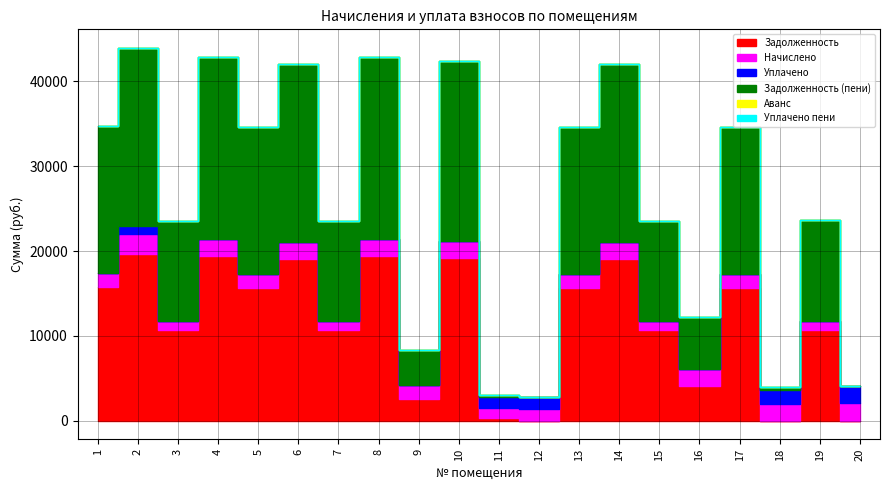

What is the total value across all series at 20?

4068.8